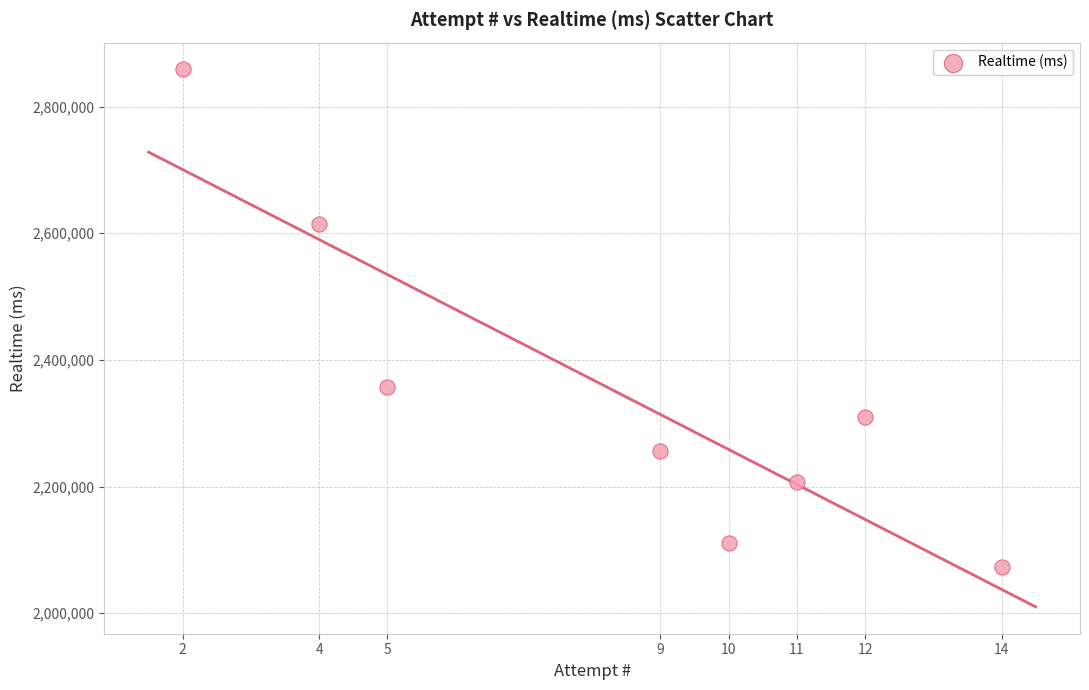

What Y value in the scatter plot is closest to 2465584?

2357057